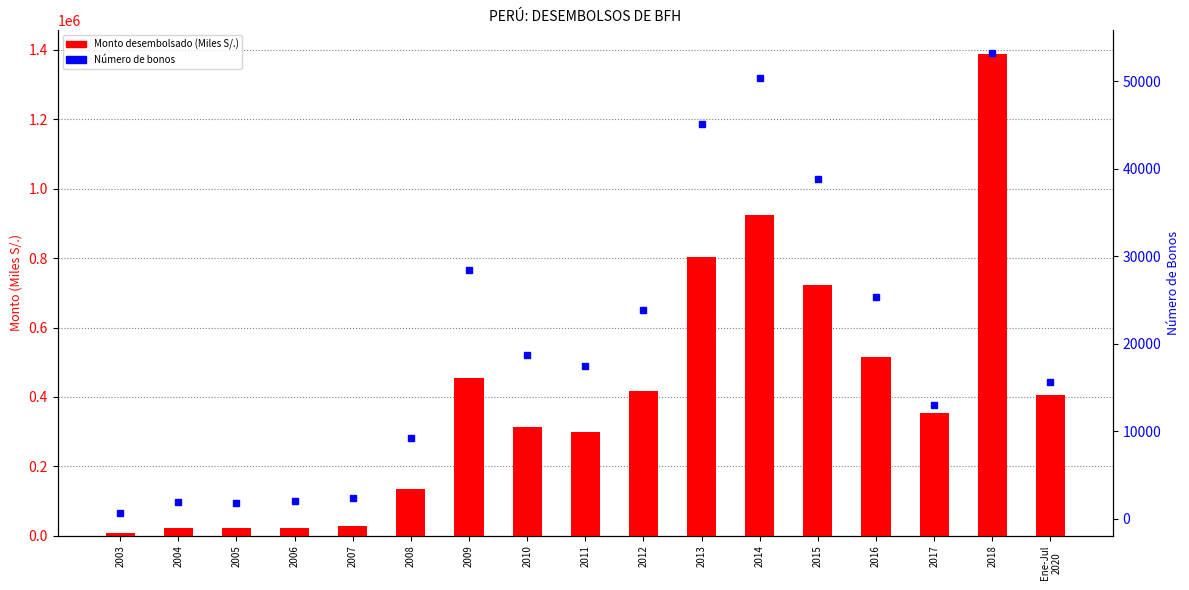

Which category has the highest value across all series?

2018